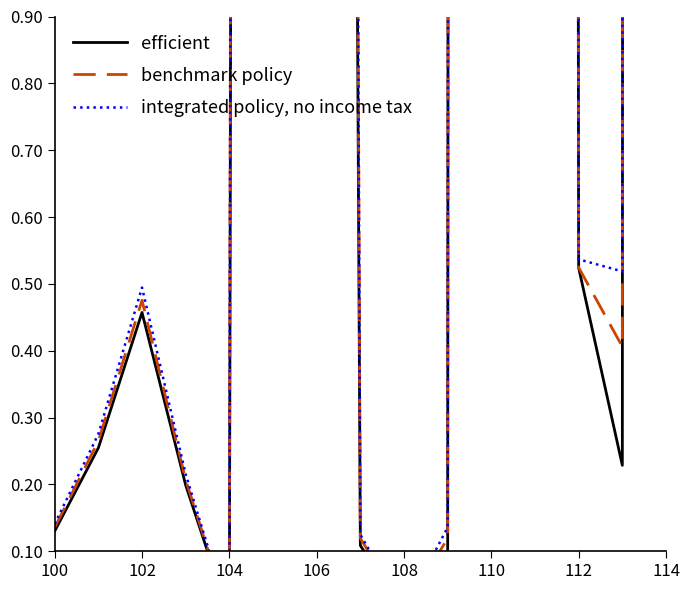

What are all the series names shown in the legend?

efficient, benchmark policy, integrated policy, no income tax